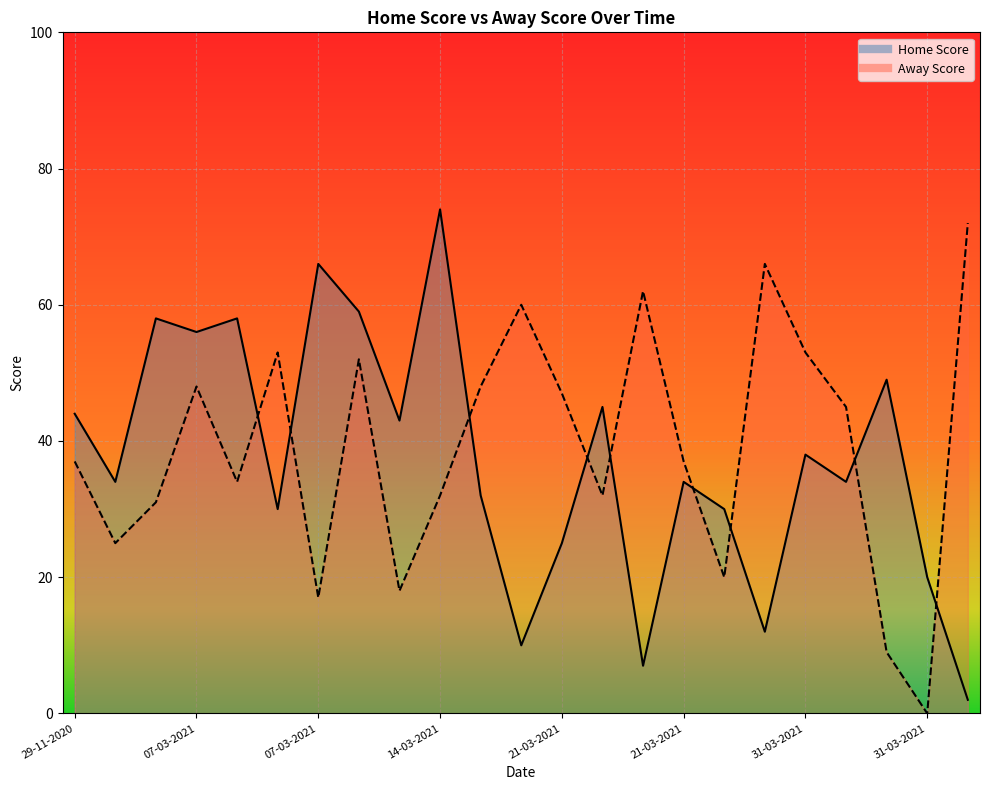

How many interior local valleys does the Away Score series have?

7